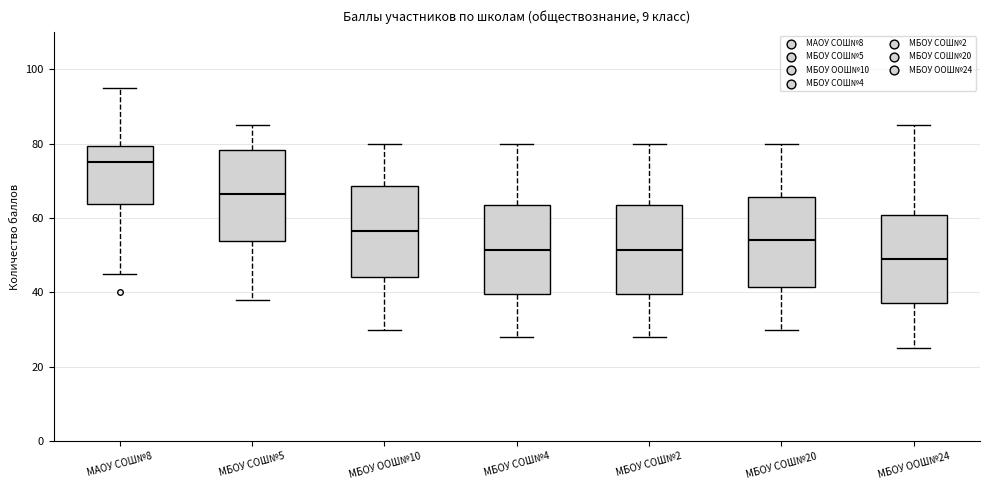

Reading left to right, read every box against the y-axis: the position of its median line, the range the box covers, and the ends of its whiskers. The values are not printed on the chart, so give them approximately, as read against the axis.

МАОУ СОШ№8: median 76, box 64 to 80, whiskers 46 to 96
МБОУ СОШ№5: median 66, box 54 to 78, whiskers 38 to 86
МБОУ ООШ№10: median 56, box 44 to 68, whiskers 30 to 80
МБОУ СОШ№4: median 52, box 40 to 64, whiskers 28 to 80
МБОУ СОШ№2: median 52, box 40 to 64, whiskers 28 to 80
МБОУ СОШ№20: median 54, box 42 to 66, whiskers 30 to 80
МБОУ ООШ№24: median 50, box 38 to 60, whiskers 26 to 86